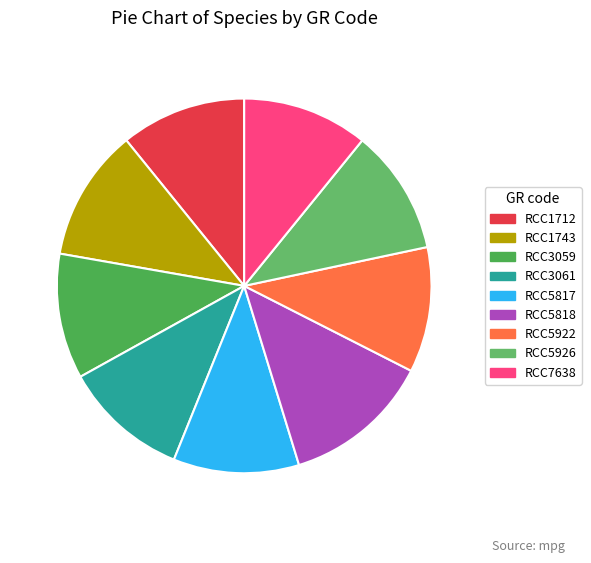

Which slice is the smallest?

RCC3059